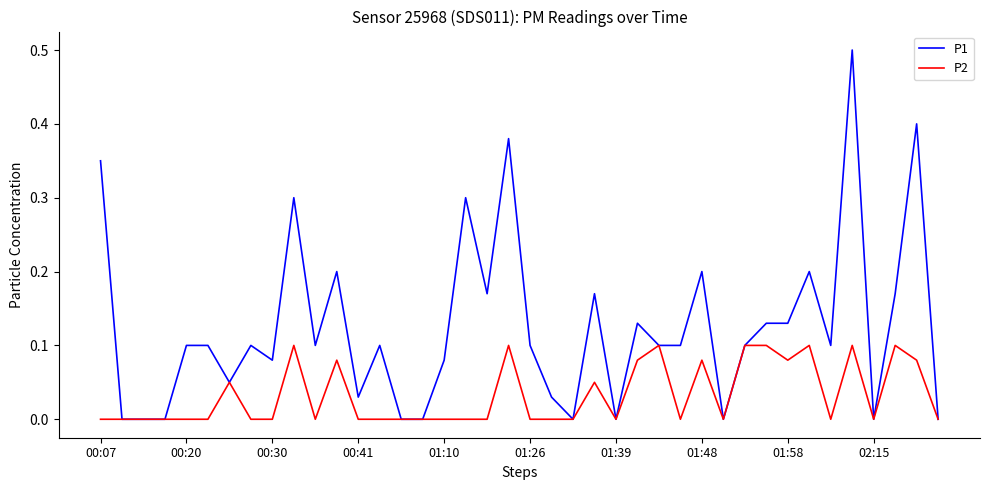

True or false: P1 has more than 2 interior local peaks.

True